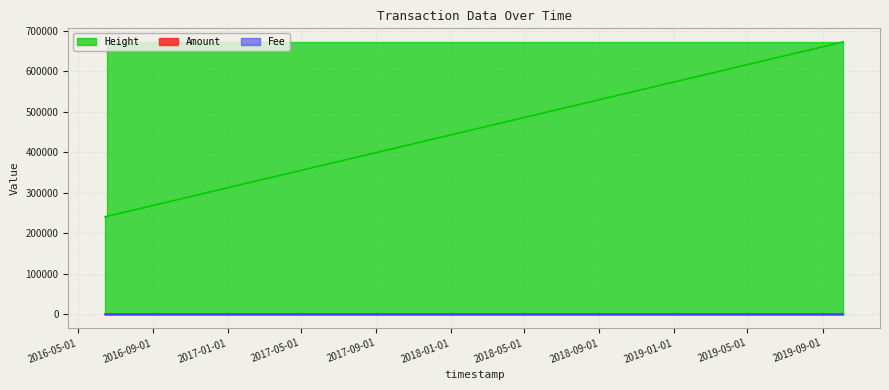

True or false: Fee has a value of 1.3 at 2016-06-16 22:44:14.

False